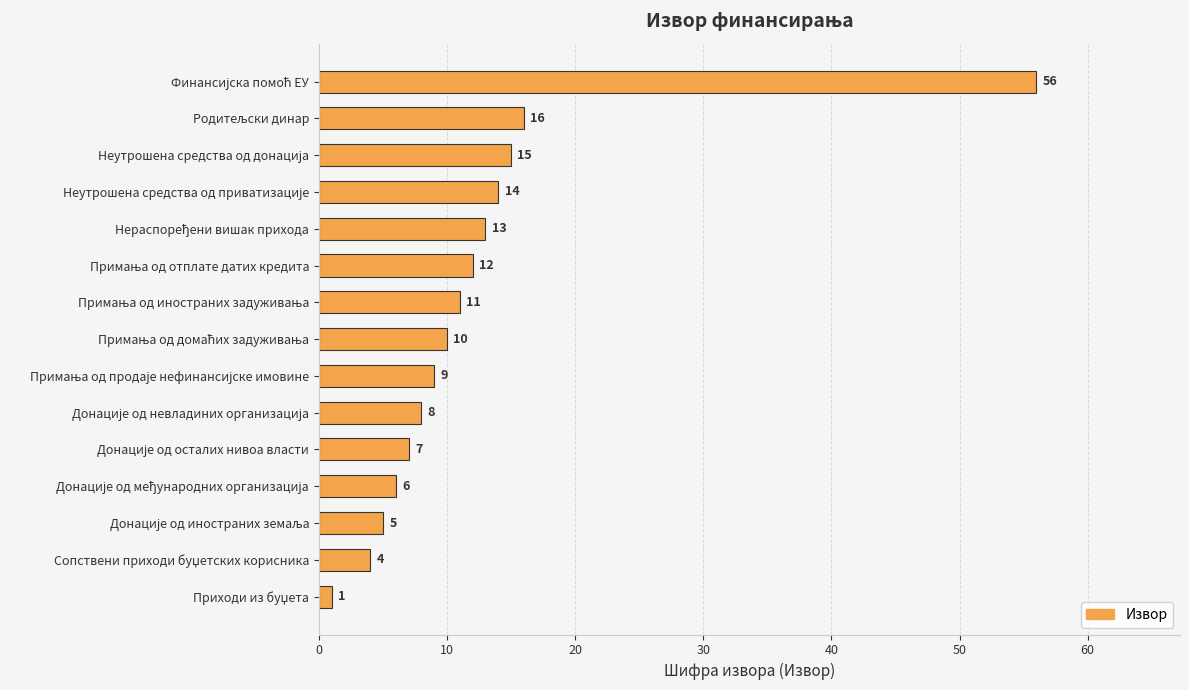

What is the greatest value displayed?

56